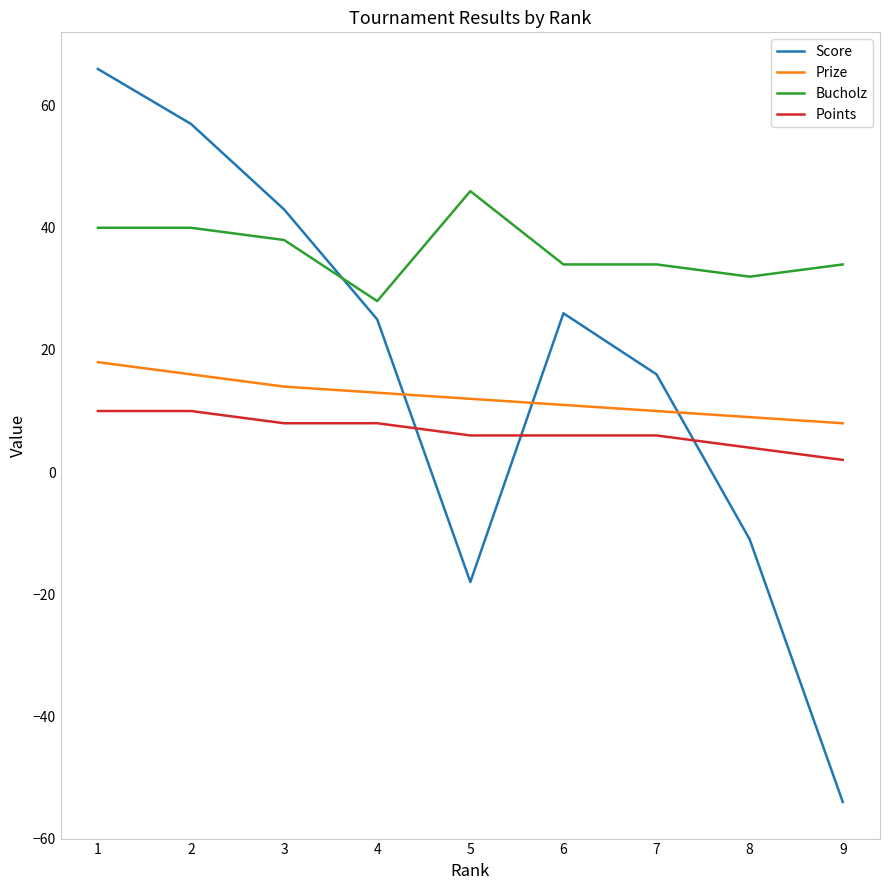

Reading right to left, list all the values displayed in this chart.

Score: -54	-11	16	26	-18	25	43	57	66
Prize: 8	9	10	11	12	13	14	16	18
Bucholz: 34	32	34	34	46	28	38	40	40
Points: 2	4	6	6	6	8	8	10	10